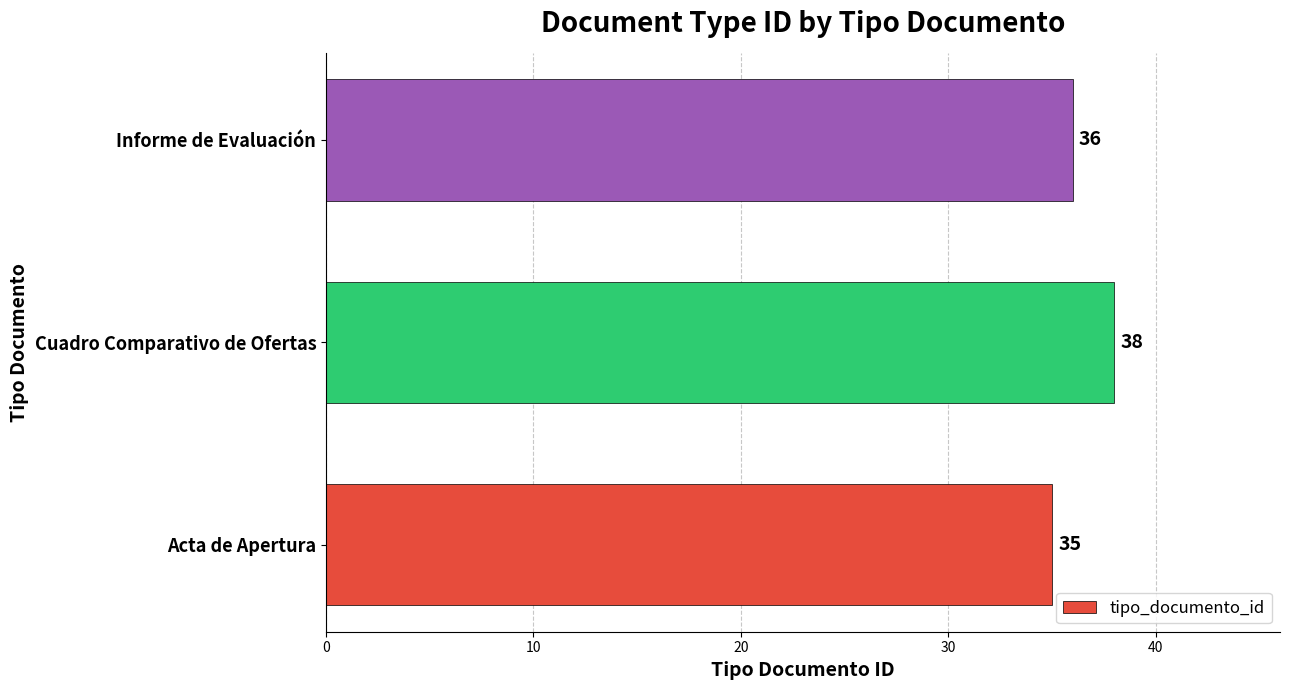

The chart shows a value of 13 at Acta de Apertura. True or false?

False